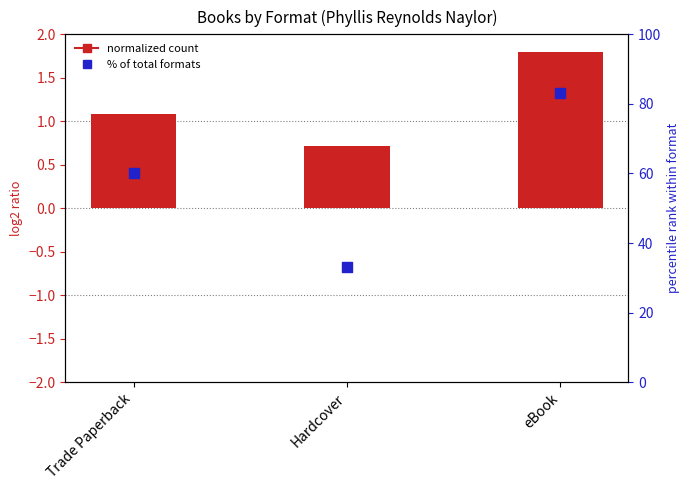

At which category is the sum across all series the highest?

eBook